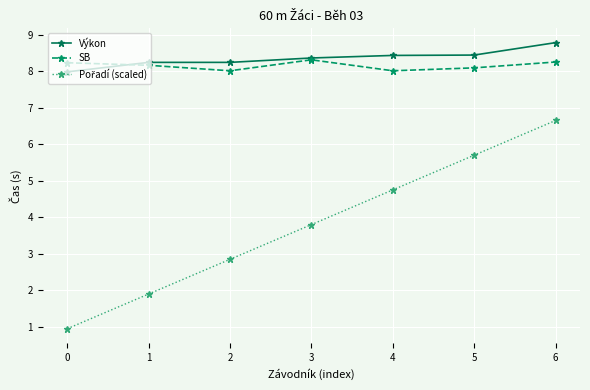

What is the spread (max minus min) of values at 3?

4.6